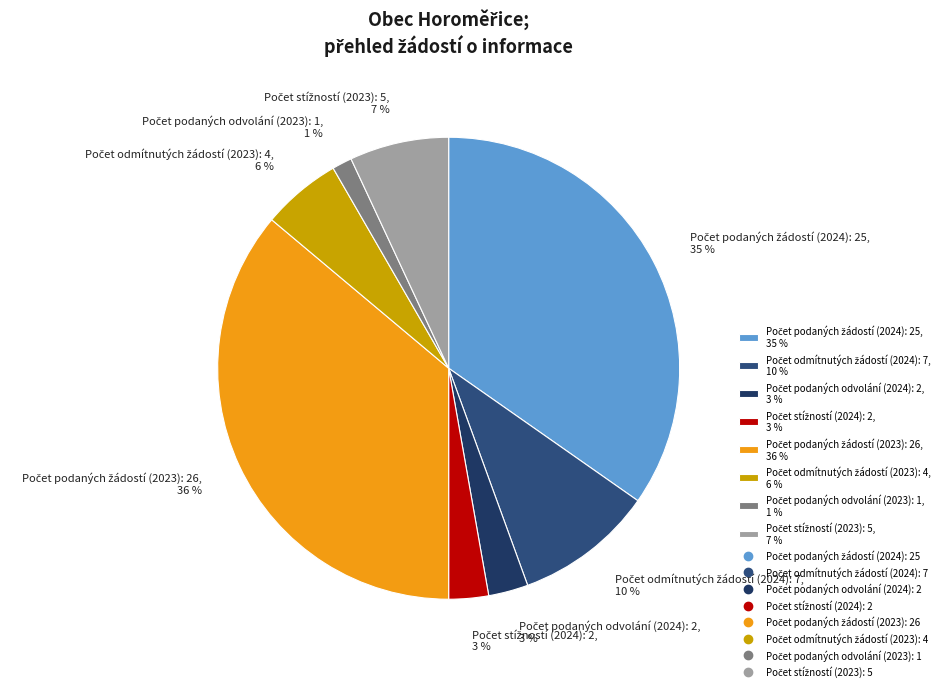

Is there any slice that represents more than half of the pie?

No